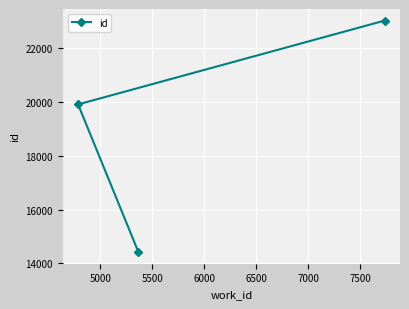

What is the value of the 3rd point from the left?

23021